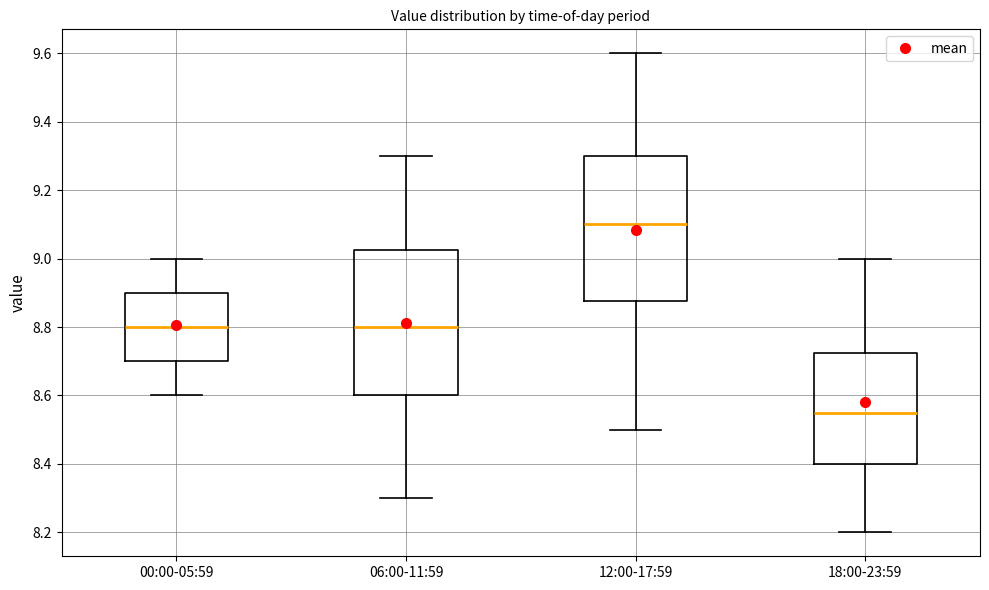

Which box has the highest median line?

12:00-17:59